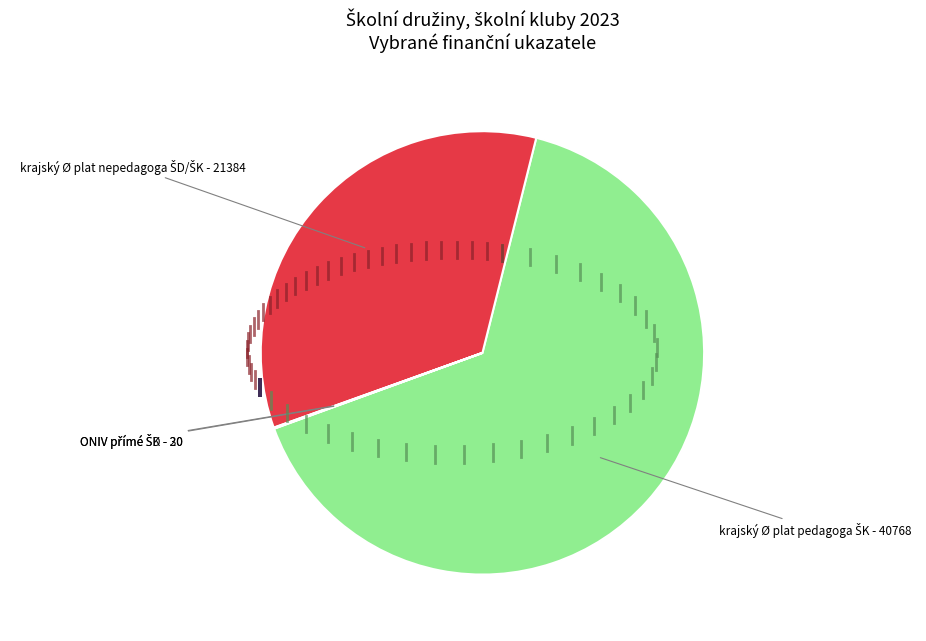

Is there a majority slice in this chart?

Yes